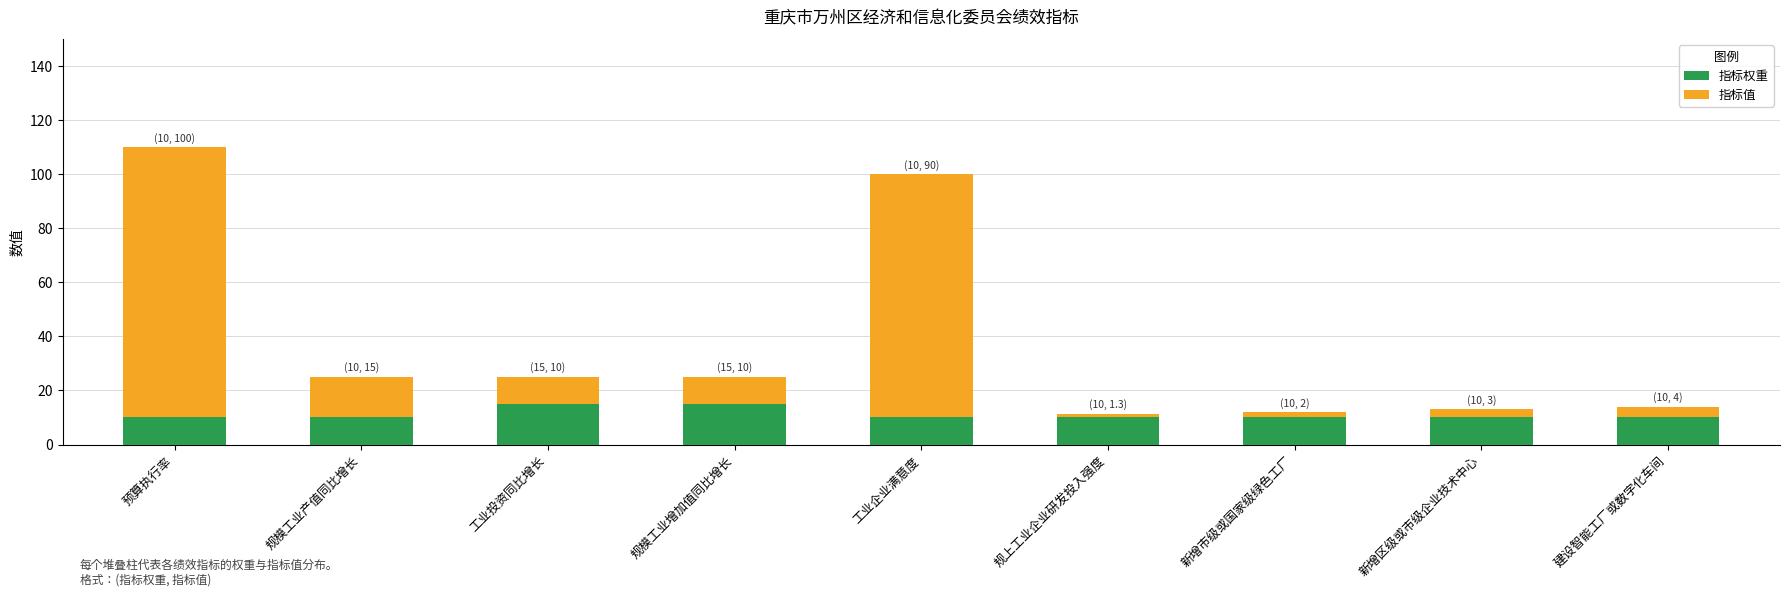

The 指标权重 series shows 15.0 at 规模工业增加值同比增长. True or false?

True